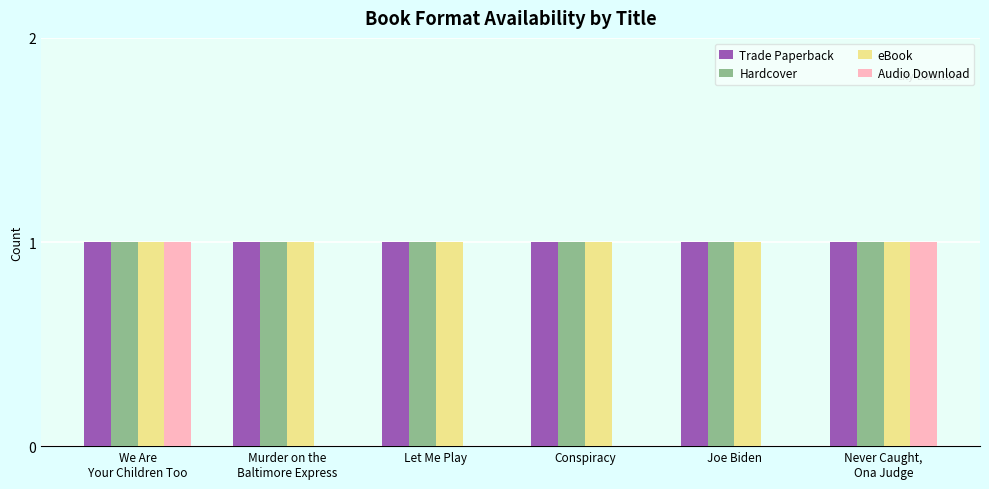

What is the sum of all Hardcover values?

6